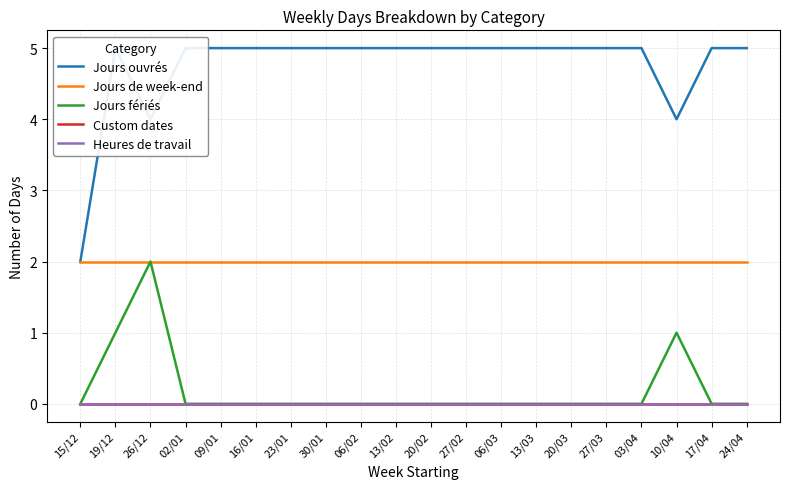

Which series has the widest spread of values?

Jours ouvrés